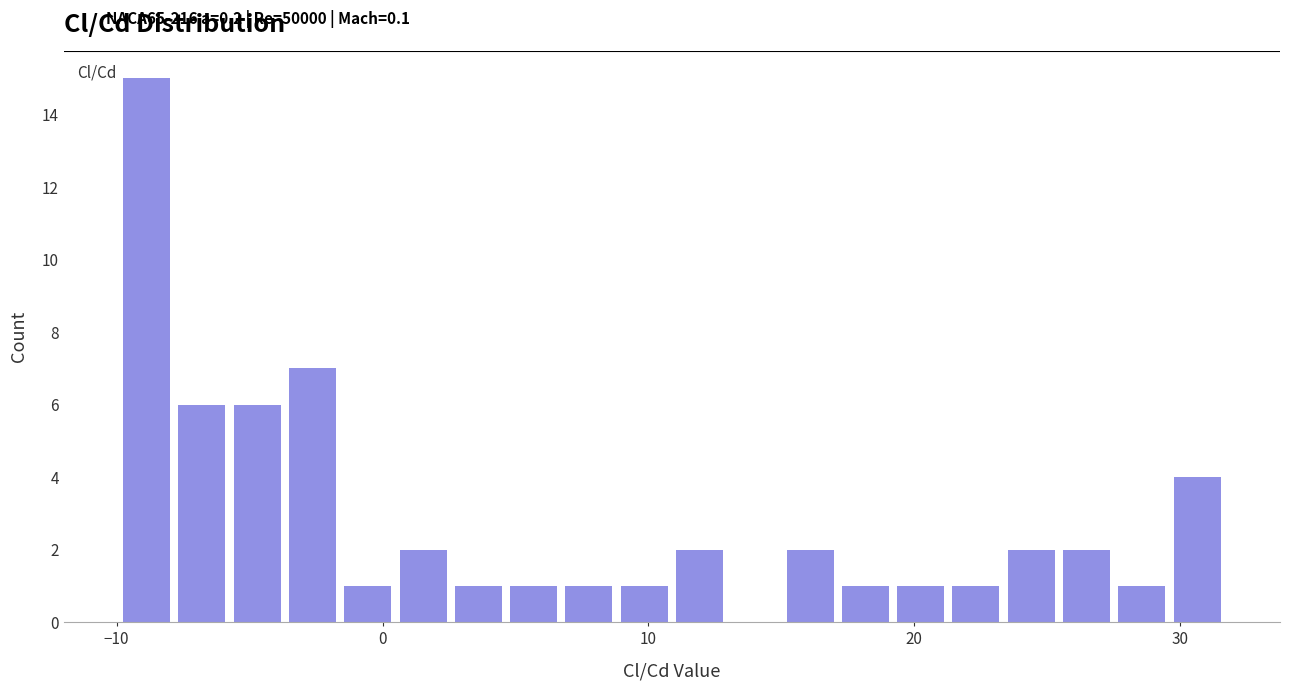

Around what value on the x-axis is the tallest bar? Give the approximate position of its centre, as read against the axis.

-9